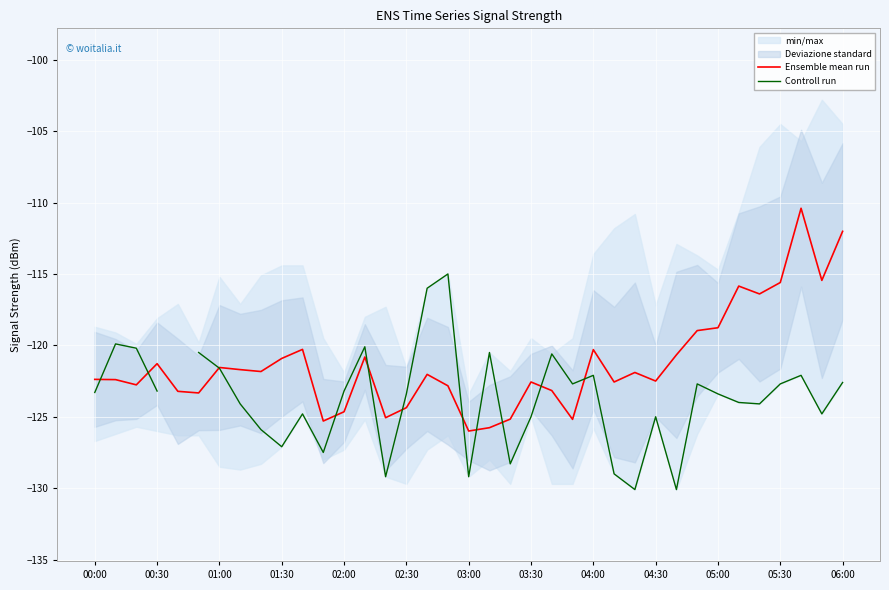

What is the greatest value displayed?

-110.4